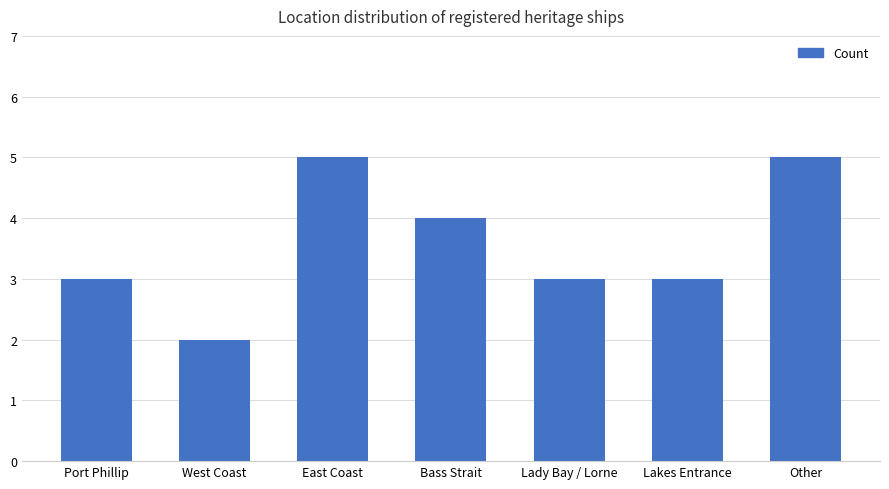

Reading left to right, extract all data points from this chart.

Port Phillip=3	West Coast=2	East Coast=5	Bass Strait=4	Lady Bay / Lorne=3	Lakes Entrance=3	Other=5